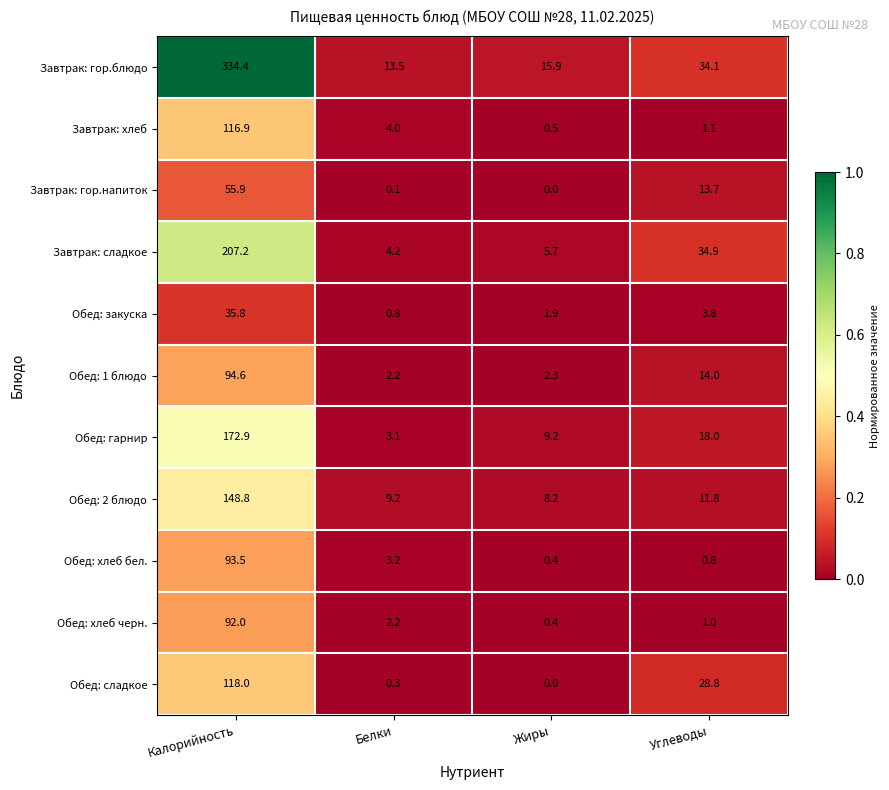

Rank the series by their maximum value, from highest to lowest.

Завтрак: гор.блюдо, Завтрак: сладкое, Обед: гарнир, Обед: 2 блюдо, Обед: сладкое, Завтрак: хлеб, Обед: 1 блюдо, Обед: хлеб бел., Обед: хлеб черн., Завтрак: гор.напиток, Обед: закуска